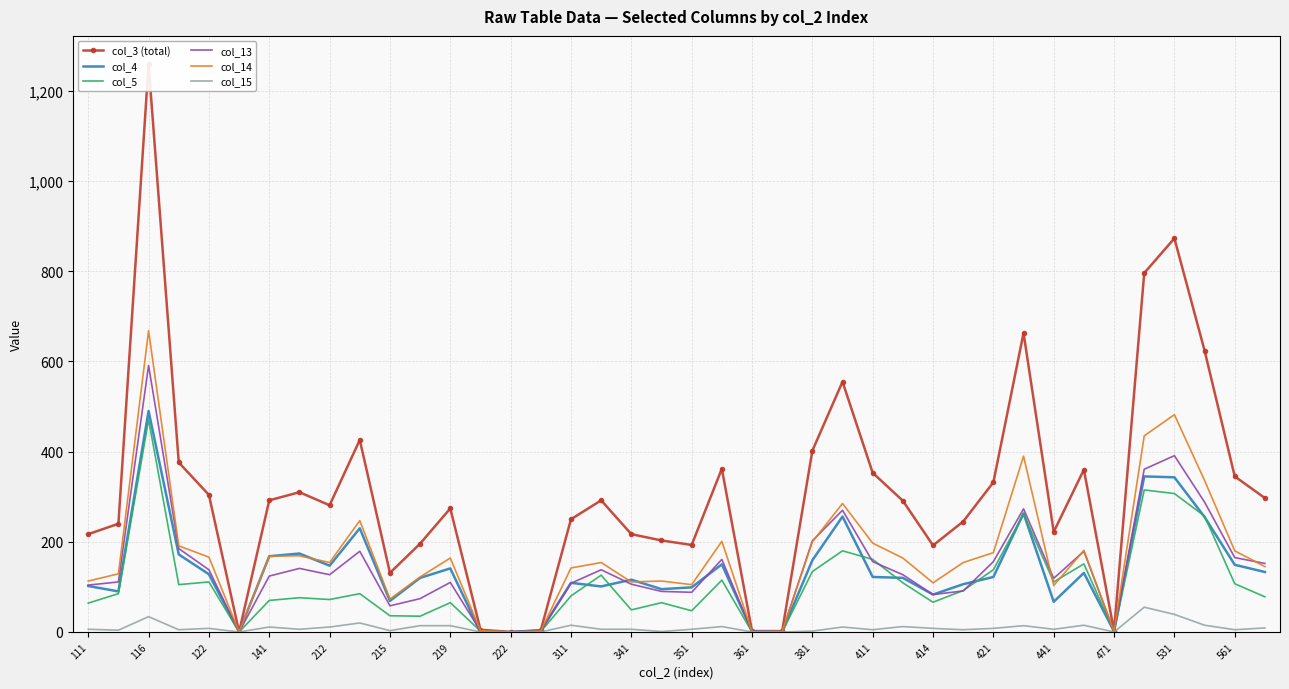

Count the number of data series in this chart.

6